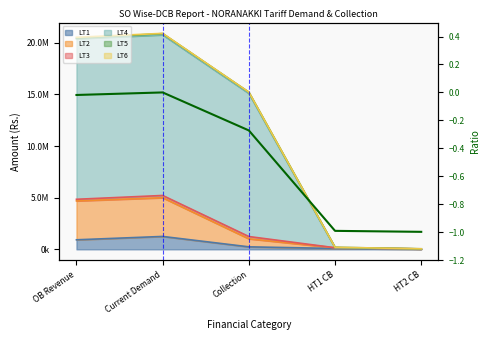

At which category does the data reach its first local peak?

Current Demand